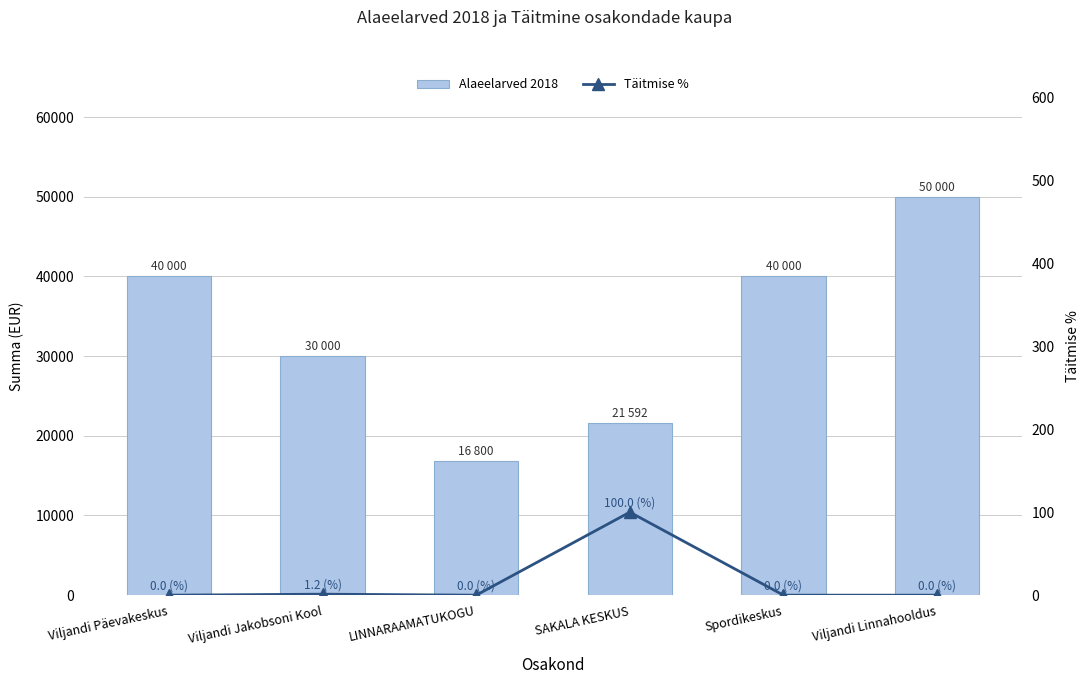

At which category is the sum across all series the highest?

Viljandi Linnahooldus